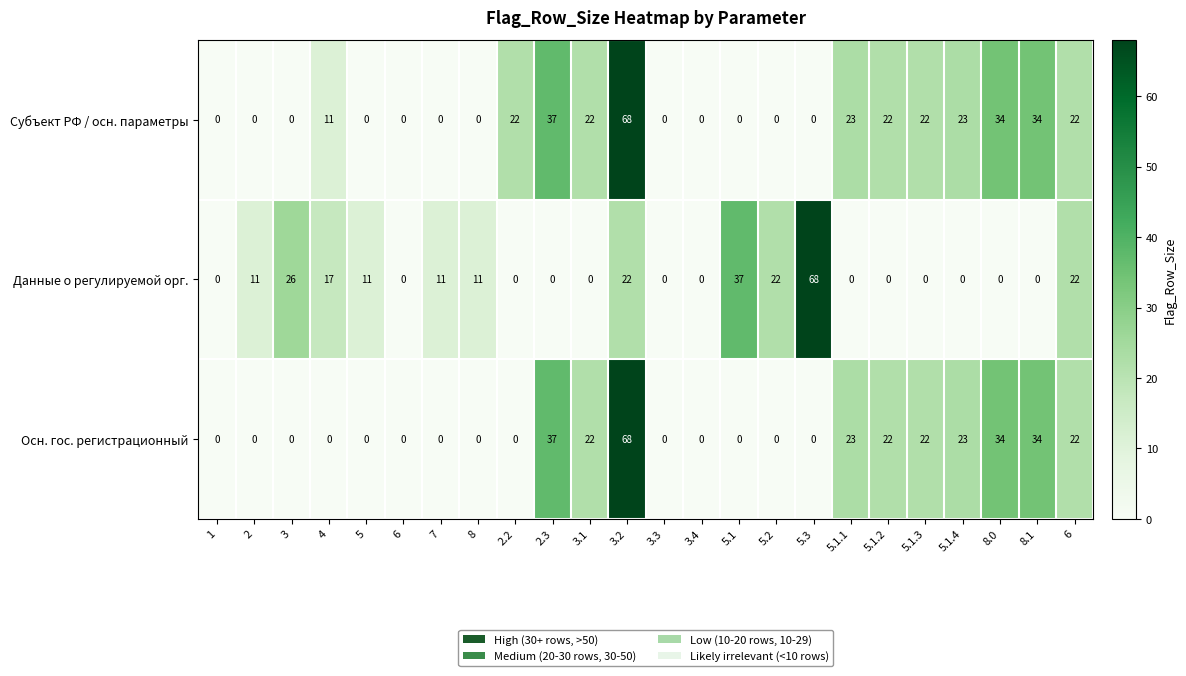

How many data points in Субъект РФ / осн. параметры are less than 11?

12